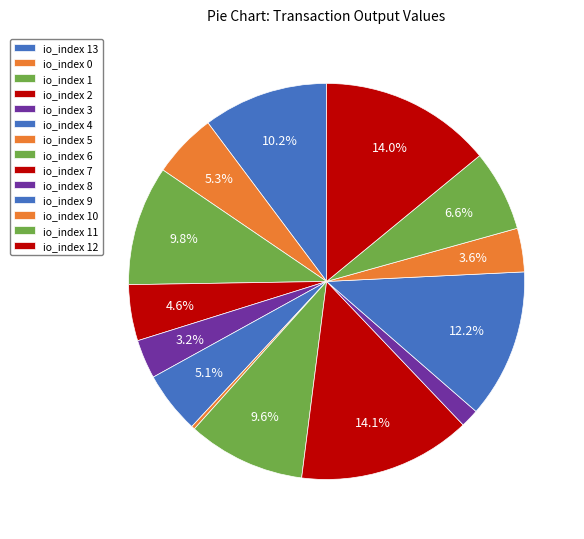

Rank the categories by value from lowest to highest.

io_index 5, io_index 8, io_index 3, io_index 10, io_index 2, io_index 4, io_index 0, io_index 11, io_index 6, io_index 1, io_index 13, io_index 9, io_index 12, io_index 7